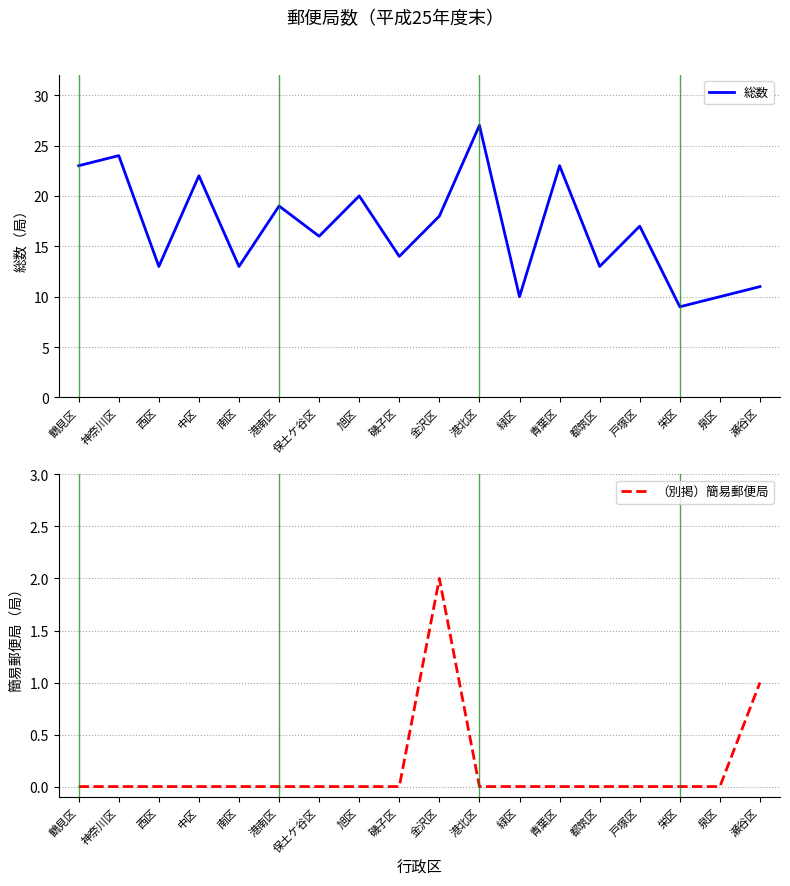

True or false: （別掲）簡易郵便局 has more than 0 interior local peaks.

True